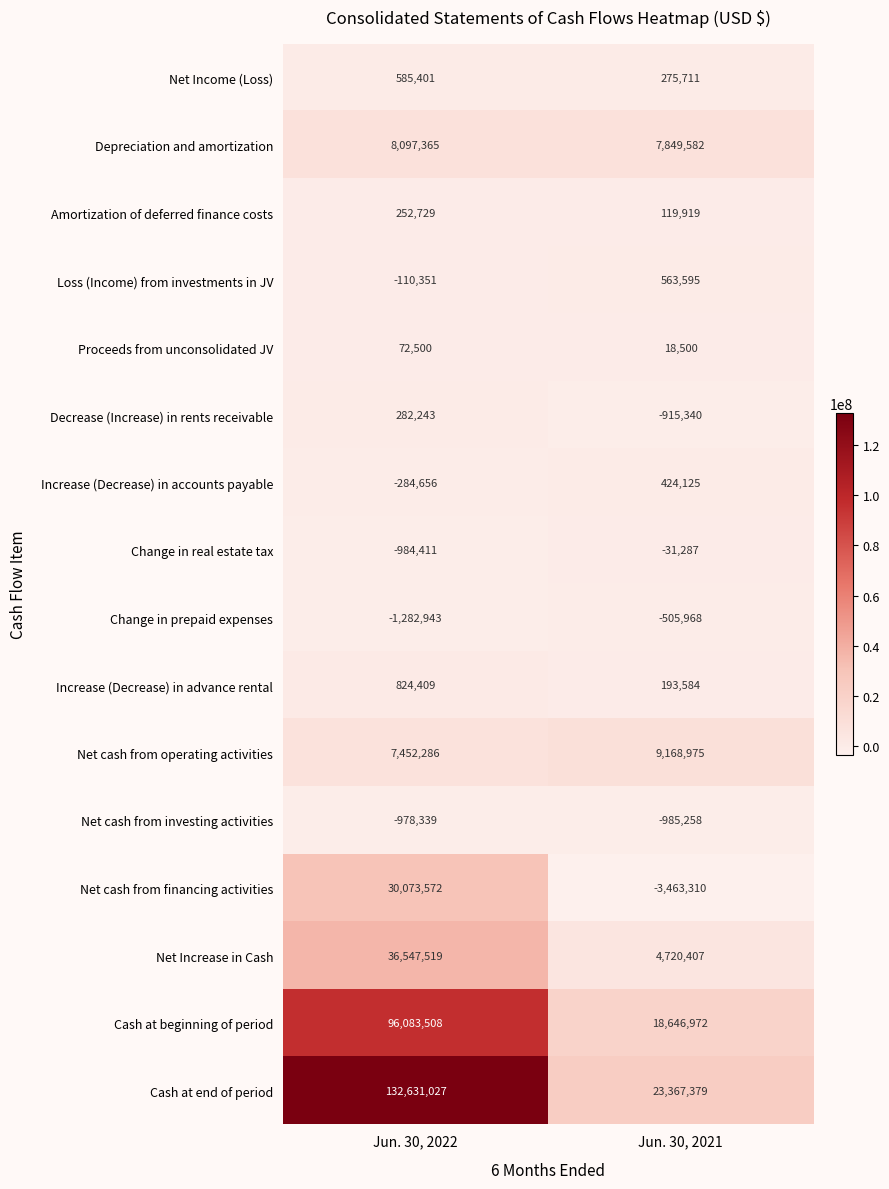

At how many categories does at least one series exceed 106496682?

1